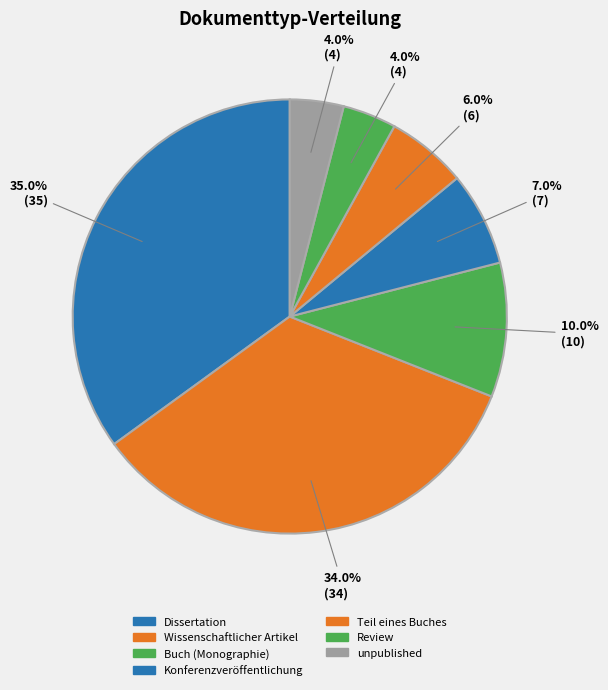

What percentage is NOT represented by Dissertation?

65.0%